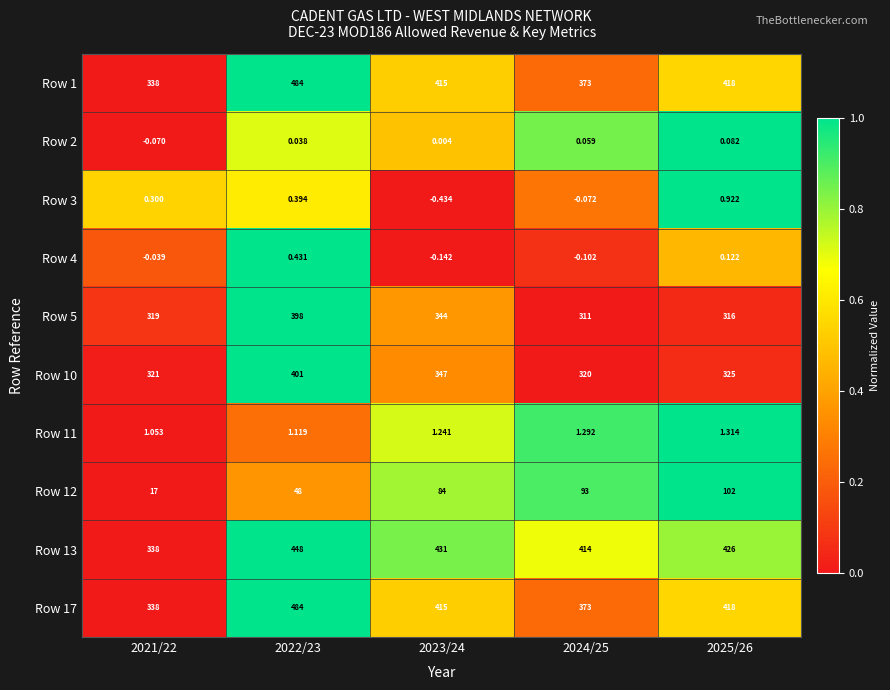

Is the value of Row 11 at 2023/24 greater than the value of Row 10 at 2021/22?

No